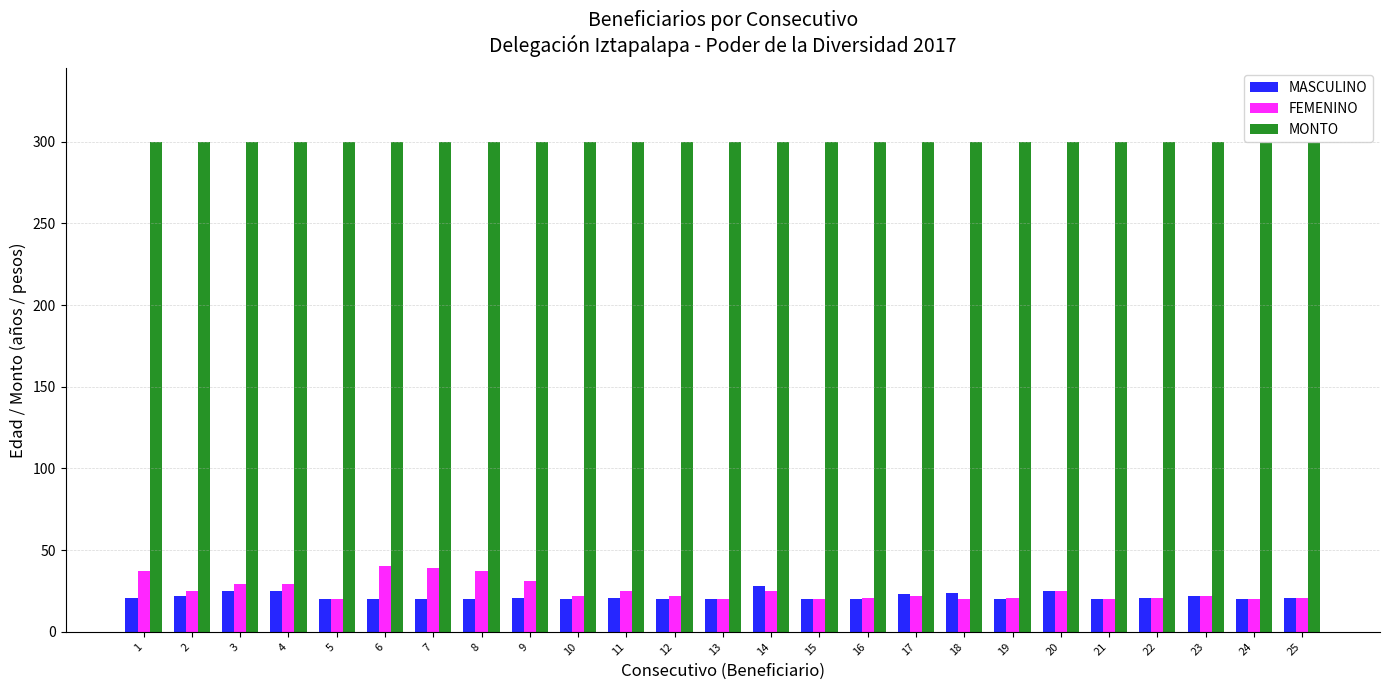

Which series has the widest spread of values?

FEMENINO